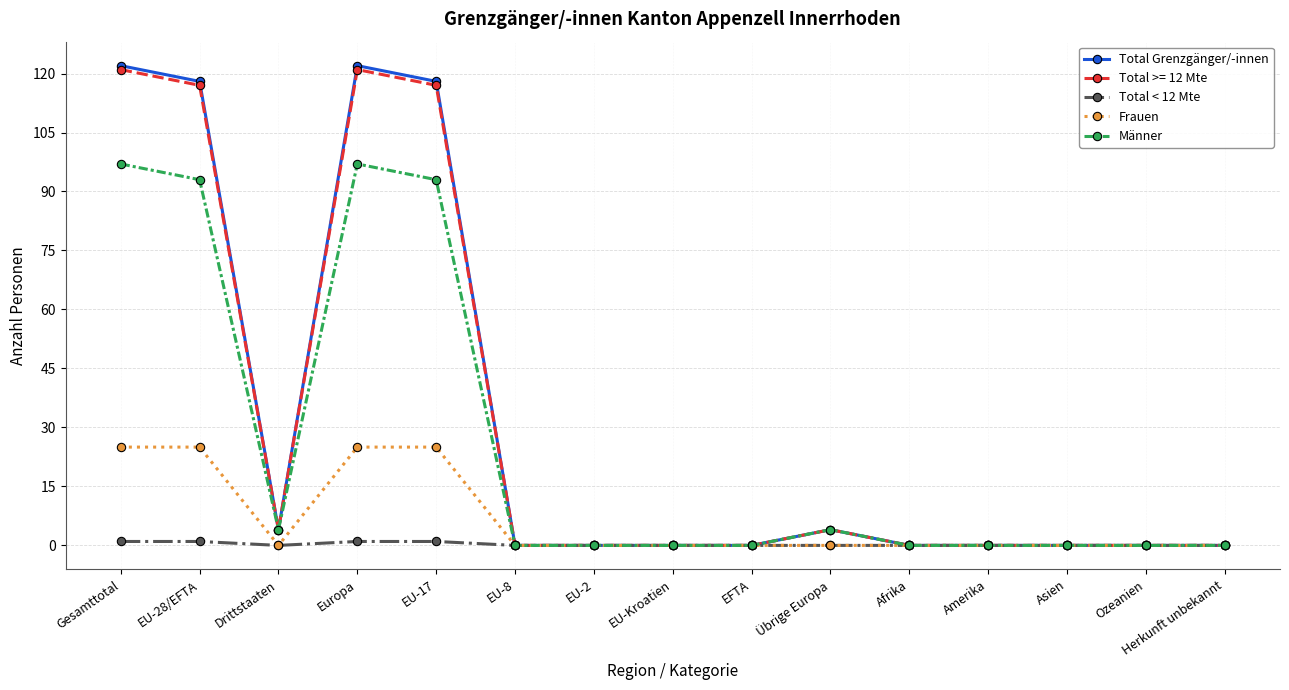

Where is the first local maximum for Männer?

Europa